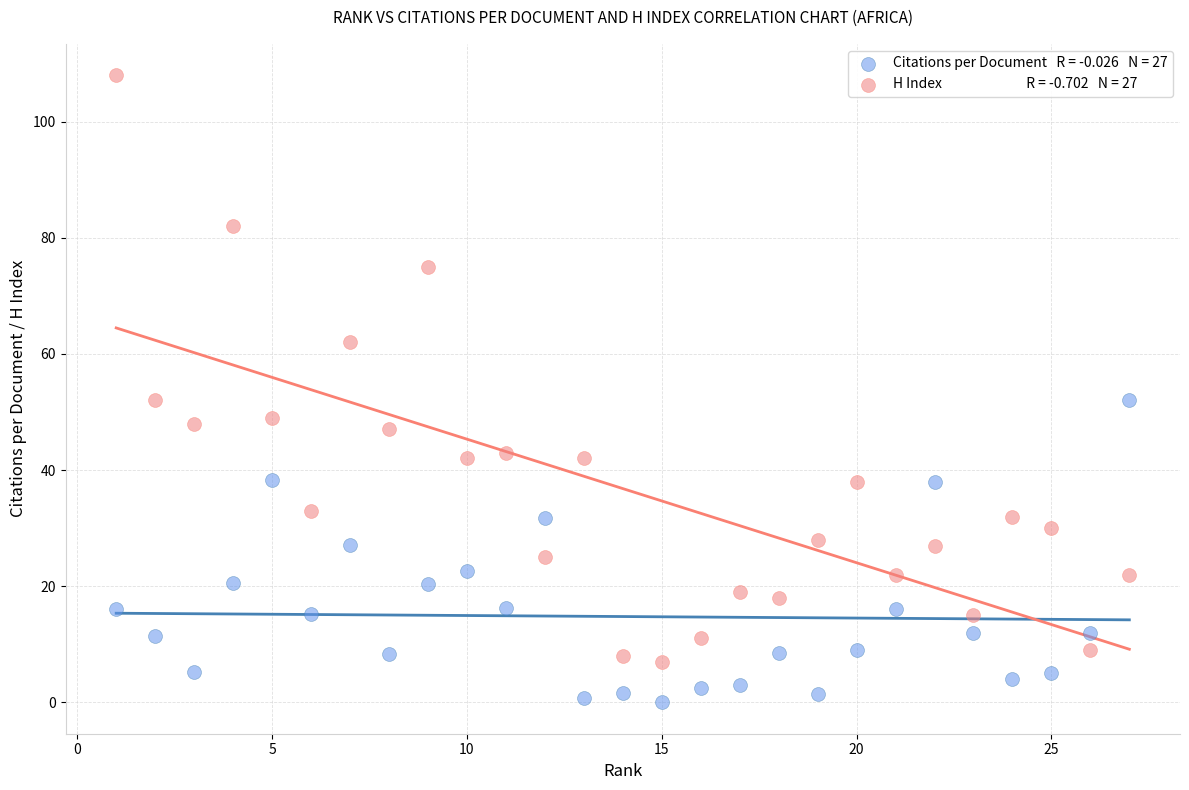

Across all data points, what is the range of Y values (max minus min)?

108.0